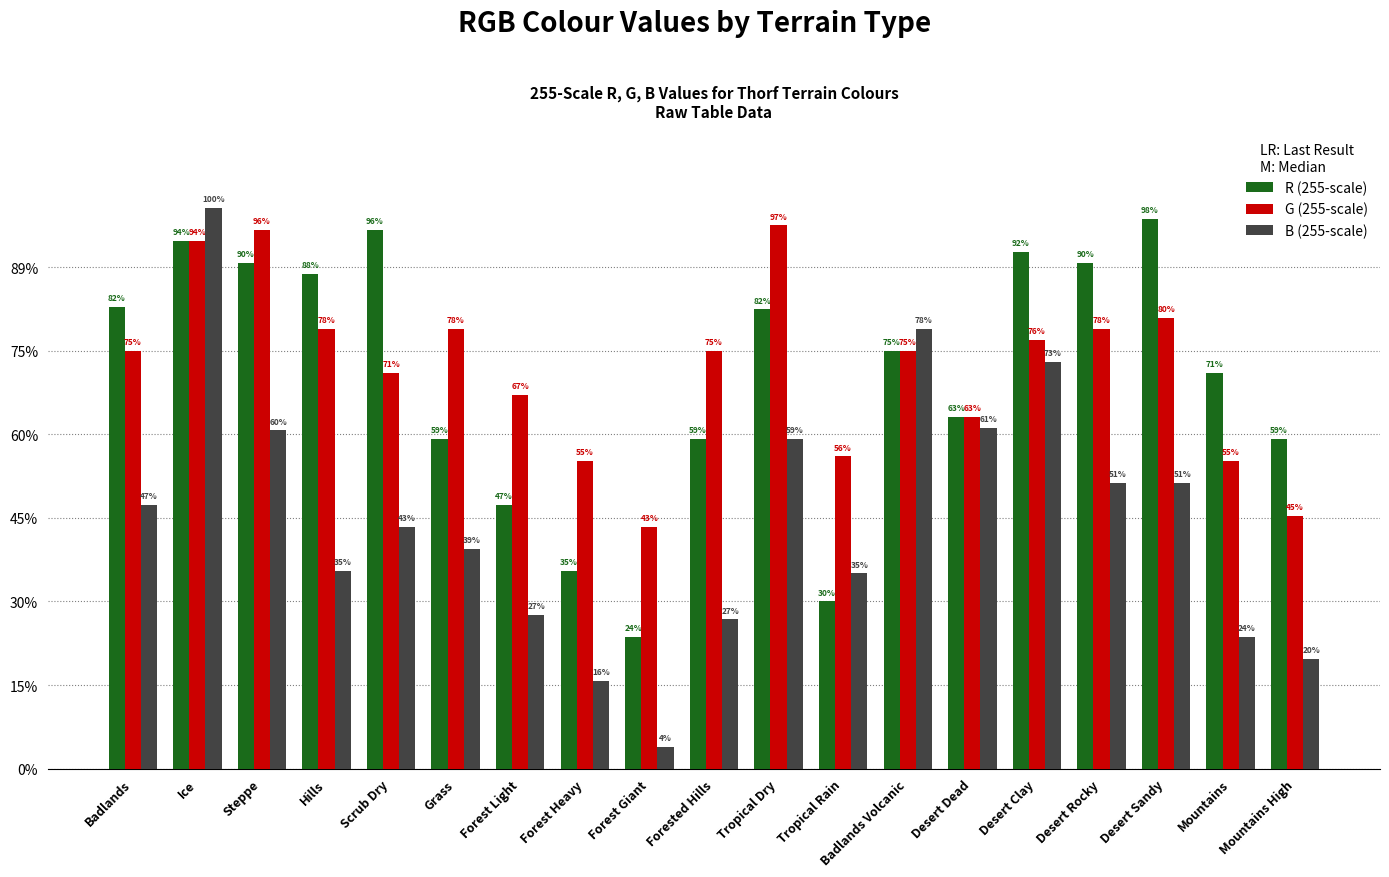

Does the chart contain any negative values?

No